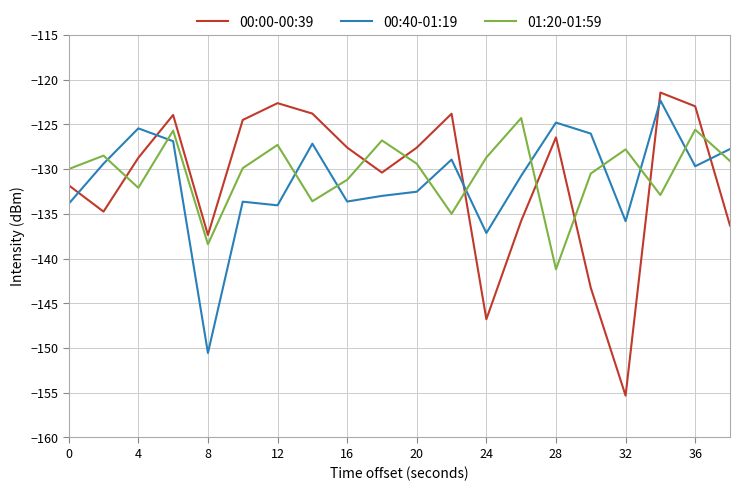

Which series has the largest range (max minus min)?

00:00-00:39